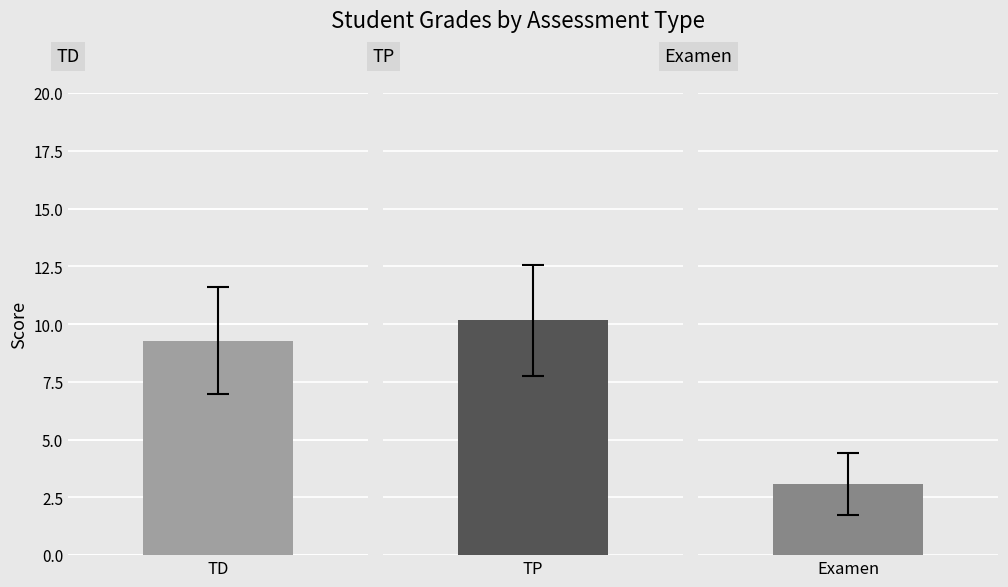

What are all the series names shown in the legend?

TD, TP, Examen